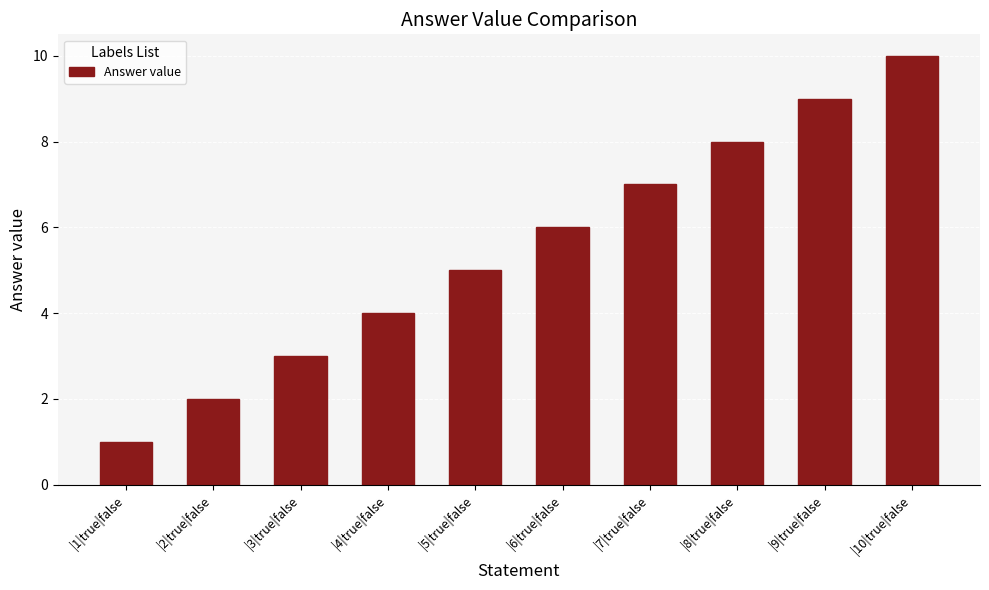

The chart shows a value of 3 at |9|true|false. True or false?

False